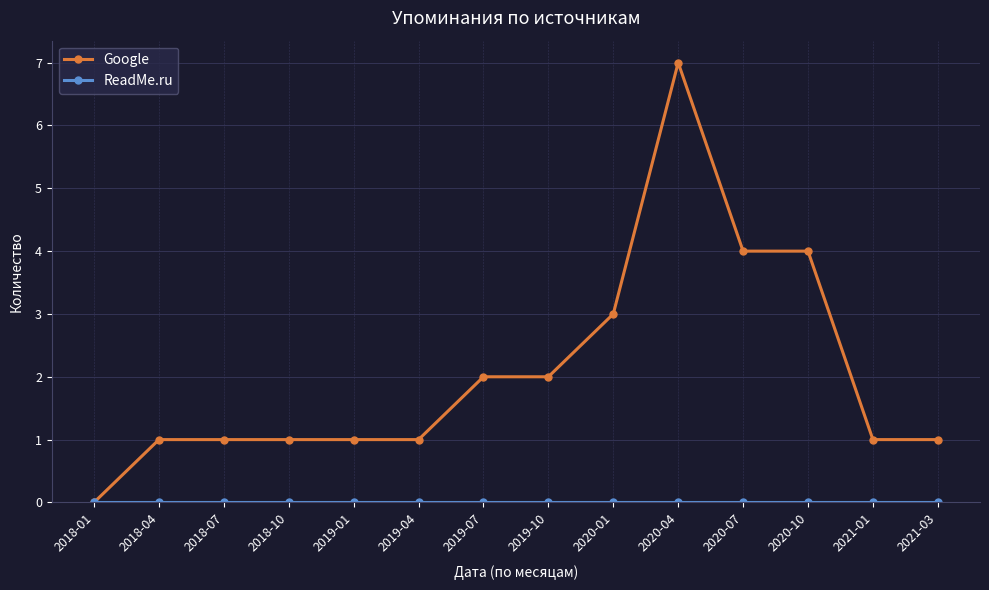

True or false: Google has more than 0 interior local peaks.

True